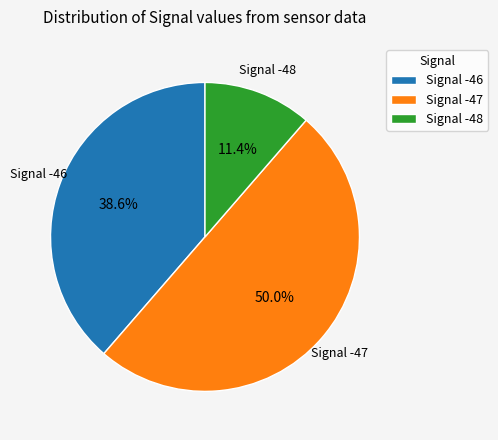

Is Signal -46 the majority of the pie?

No